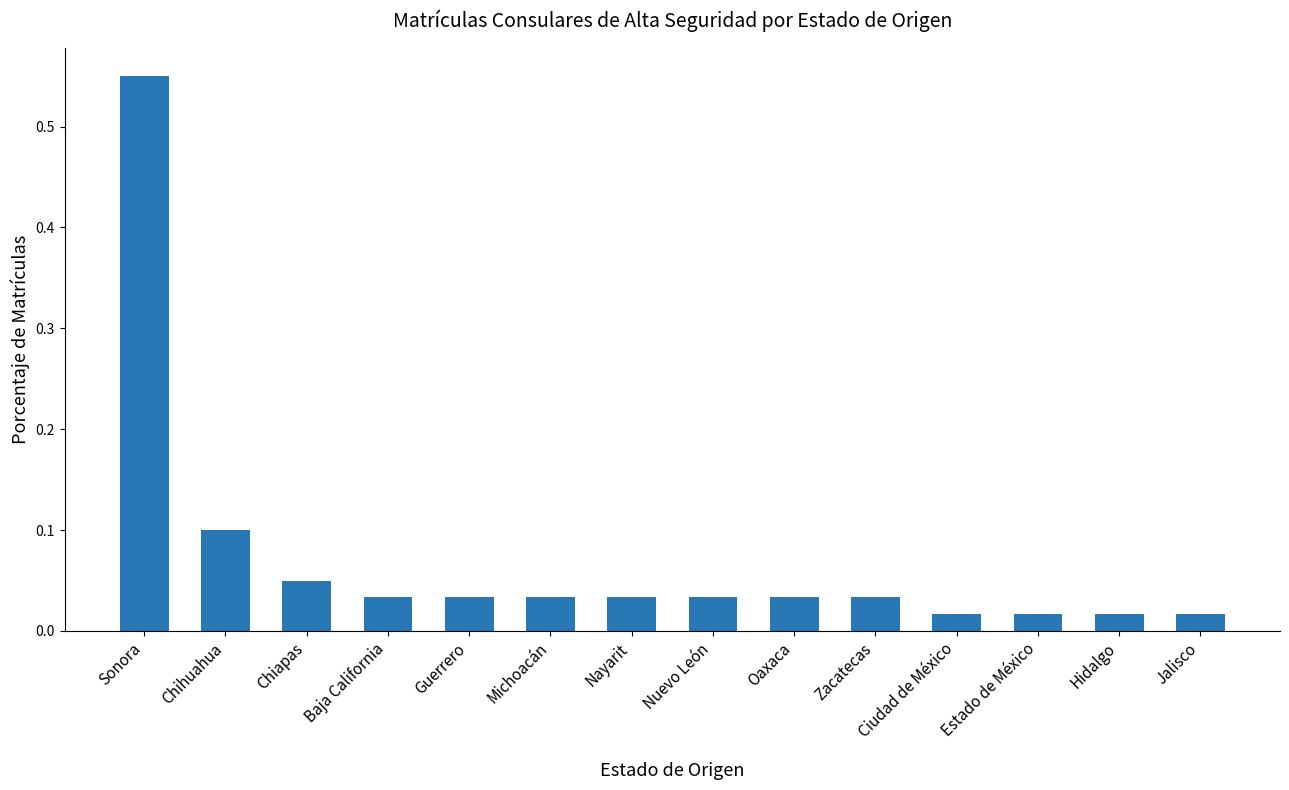

Are the bars grouped side by side (vs. stacked)?

No